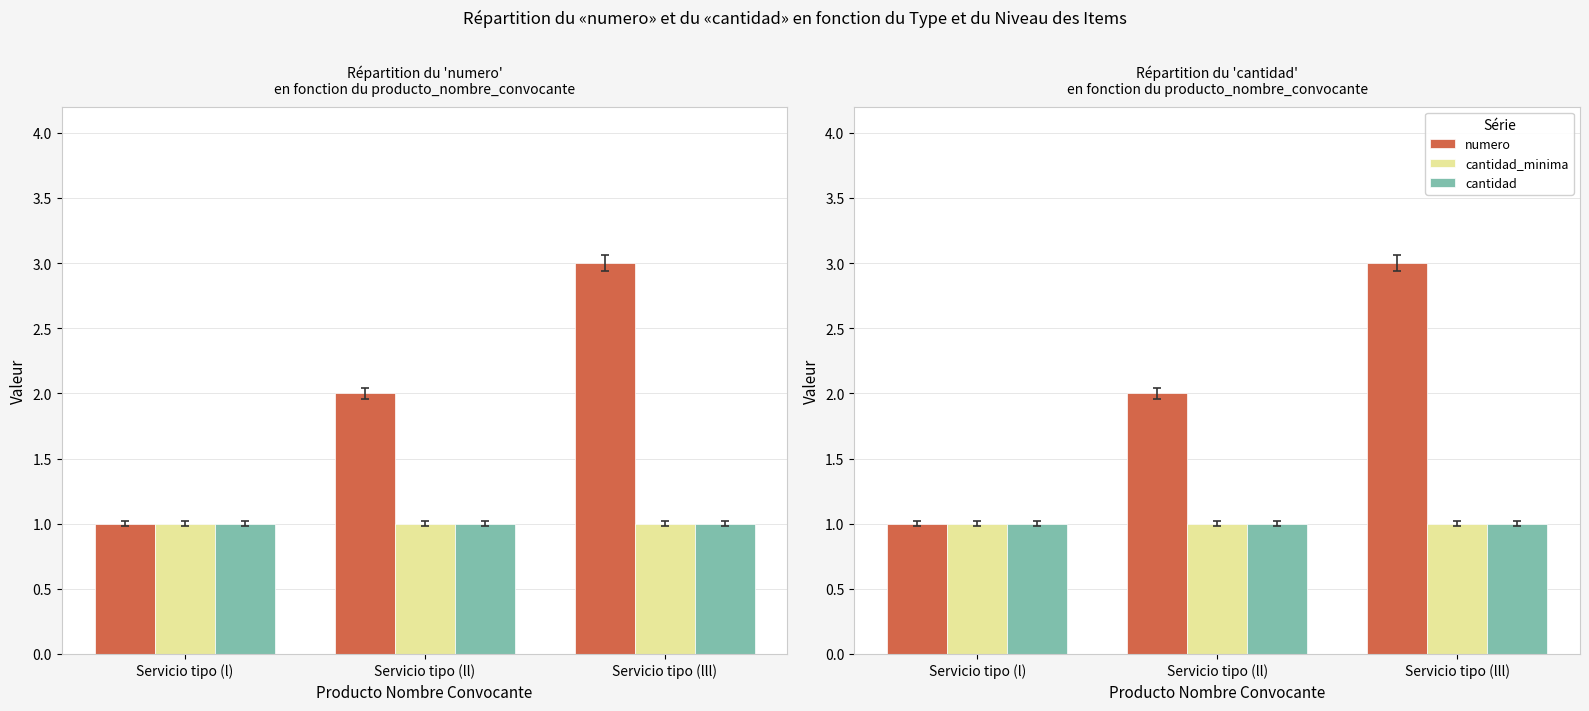

Between Servicio tipo (l) and Servicio tipo (lll), which series saw the biggest shift?

numero